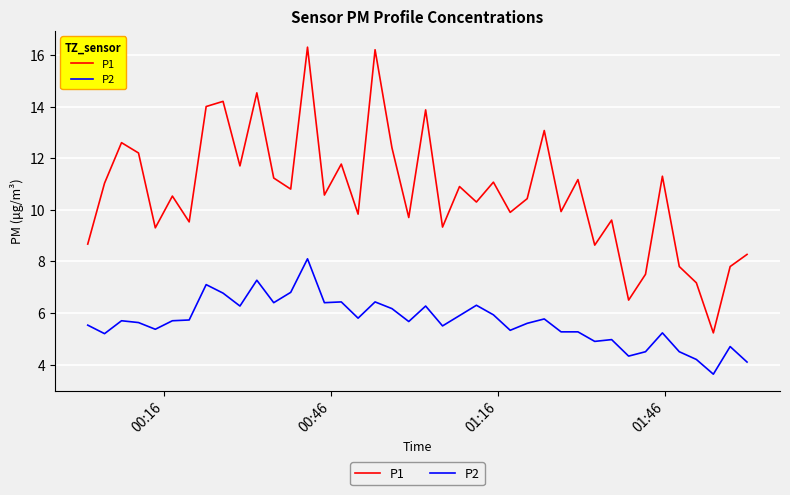

True or false: P1 and P2 cross at least once.

False